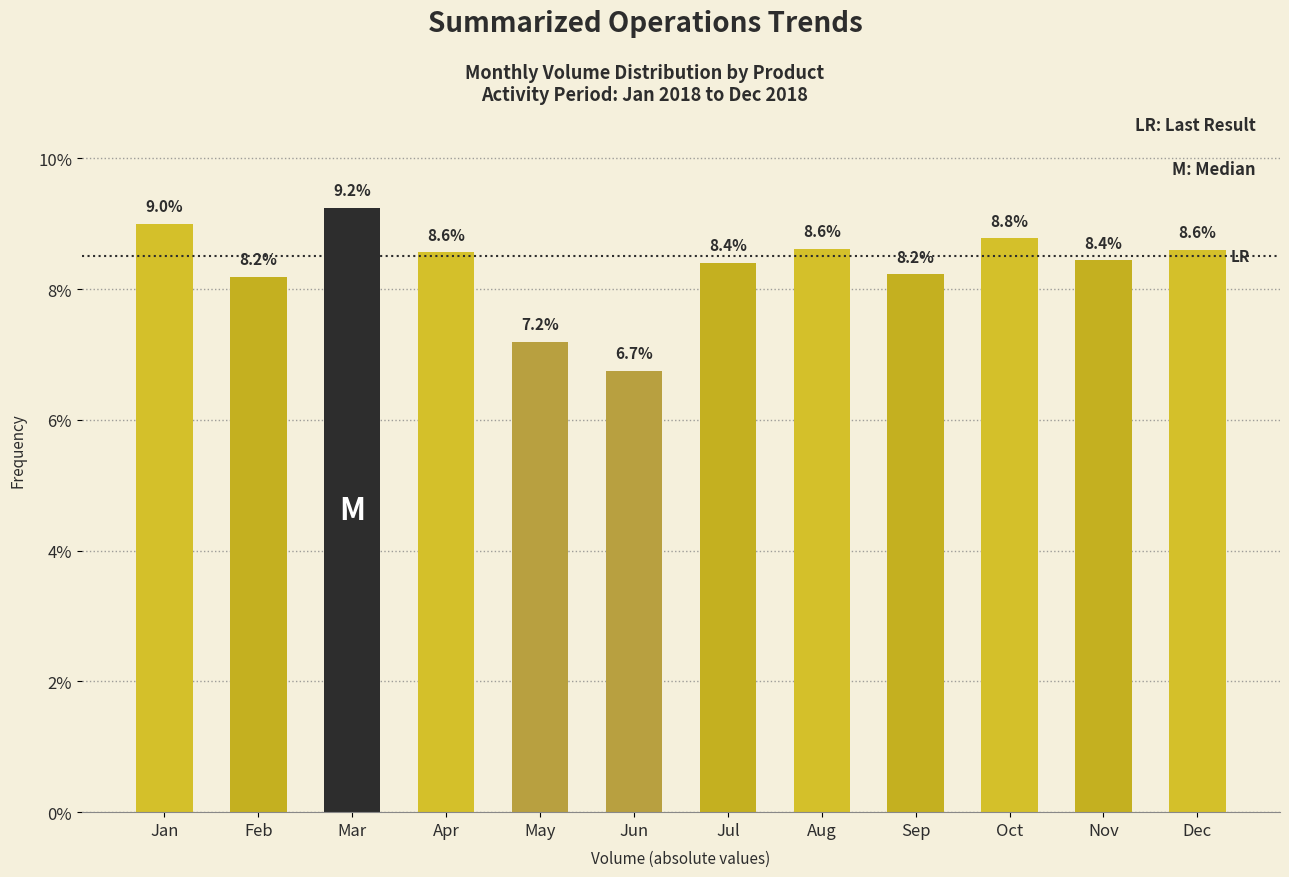

Reading left to right, what are all the values shown in this chart?

Jan=9.0	Feb=8.2	Mar=9.2	Apr=8.6	May=7.2	Jun=6.7	Jul=8.4	Aug=8.6	Sep=8.2	Oct=8.8	Nov=8.4	Dec=8.6